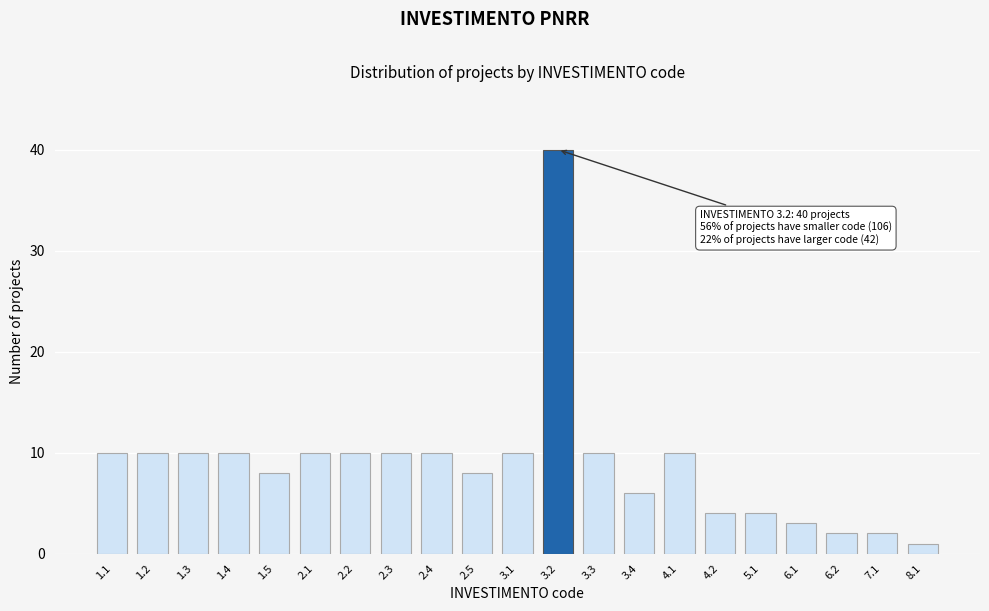

Reading right to left, list all the values displayed in this chart.

1	2	2	3	4	4	10	6	10	40	10	8	10	10	10	10	8	10	10	10	10